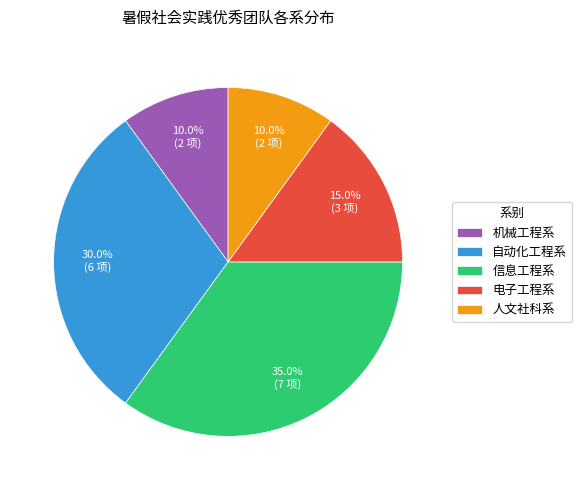

To the nearest percent, what percentage of the pie is 电子工程系?

15%